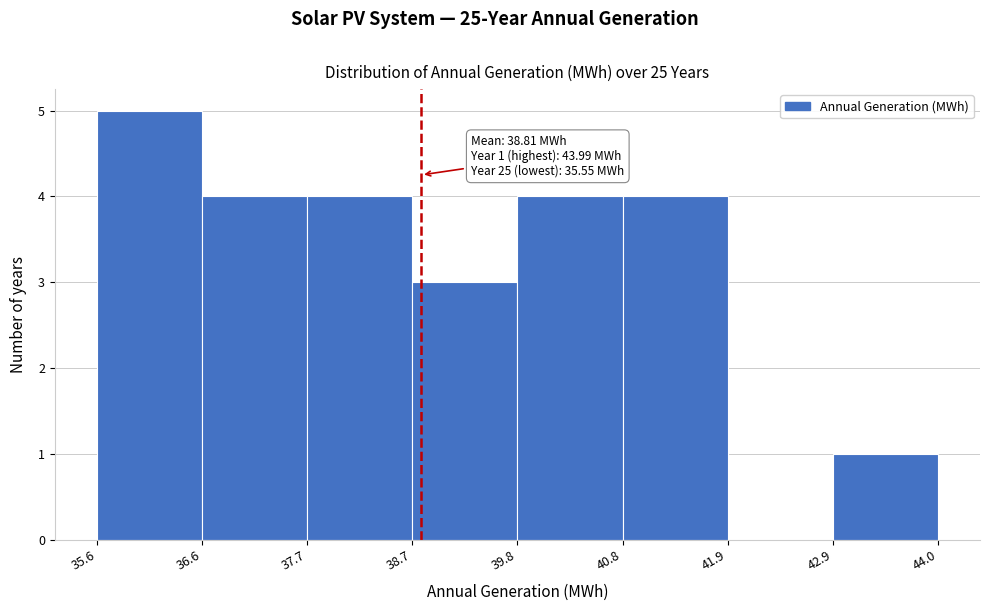

Which range on the x-axis has the tallest bar?

35.6 to 36.6